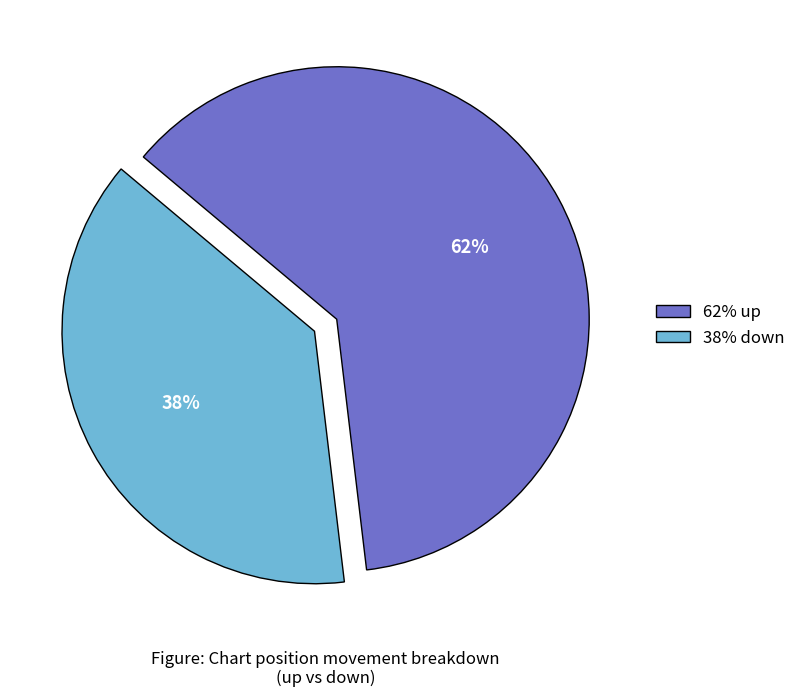

To the nearest percent, what is the difference between the largest and smallest slice percentages?

24%